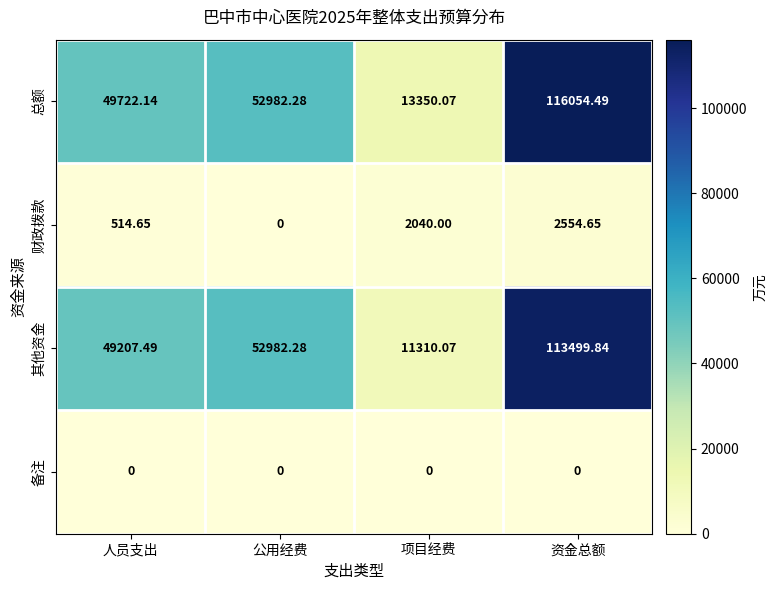

Which series has the widest spread of values?

总额